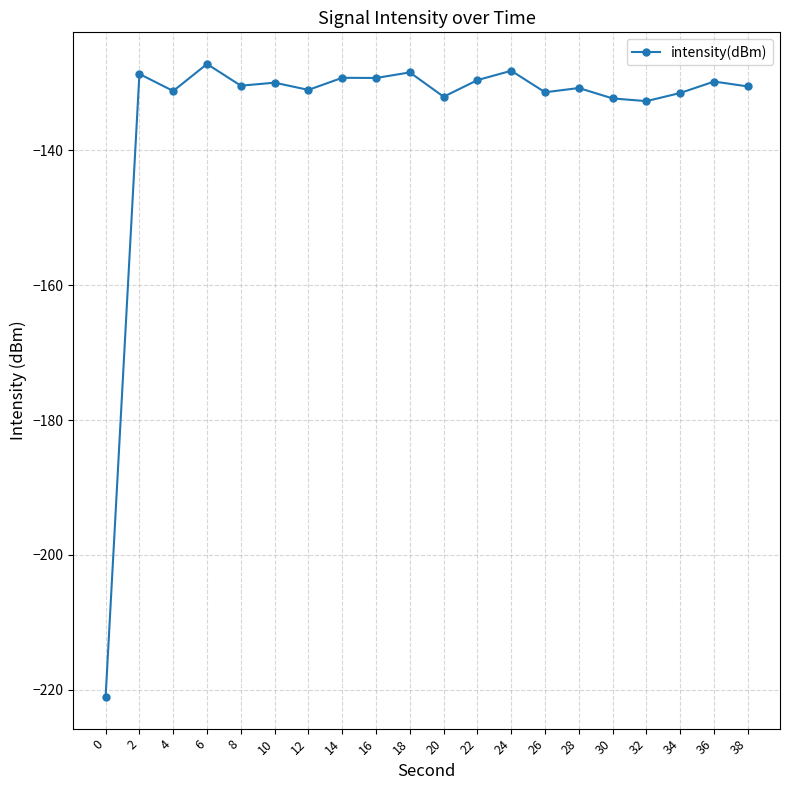

Which label corresponds to the largest value in the chart?

6